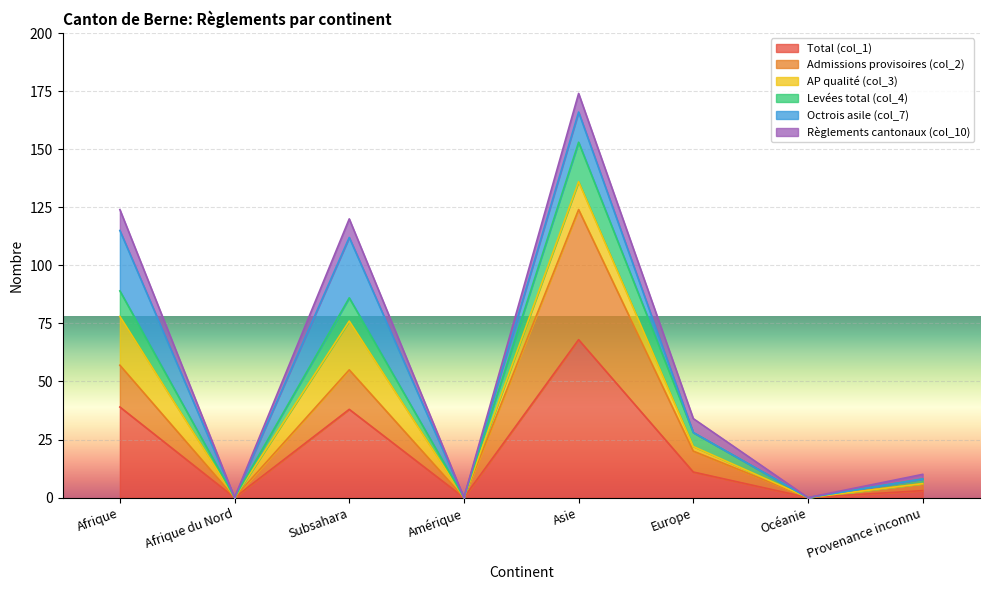

The value of Total (col_1) at Provenance inconnu is 5. True or false?

False